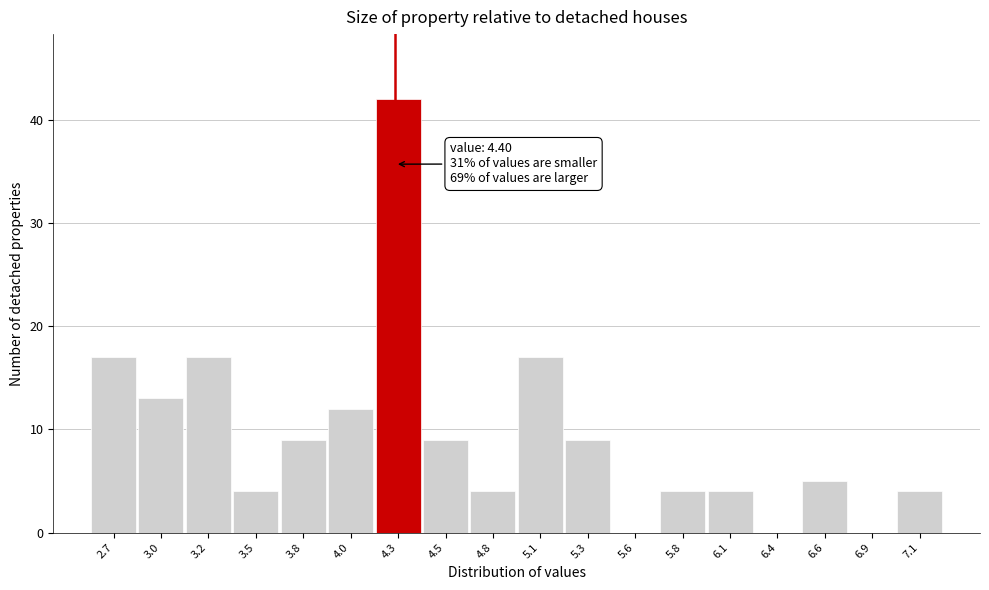

Reading left to right, what are all the values shown in this chart?

2.7=17	3.0=13	3.2=17	3.5=4	3.8=9	4.0=12	4.3=42	4.5=9	4.8=4	5.1=17	5.3=9	5.6=0	5.8=4	6.1=4	6.4=0	6.6=5	6.9=0	7.1=4